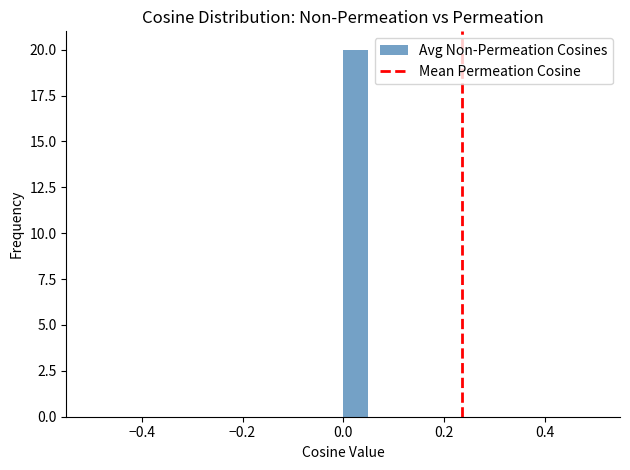

Read against the x-axis, roughly where is the centre of the tallest bar?

0.02